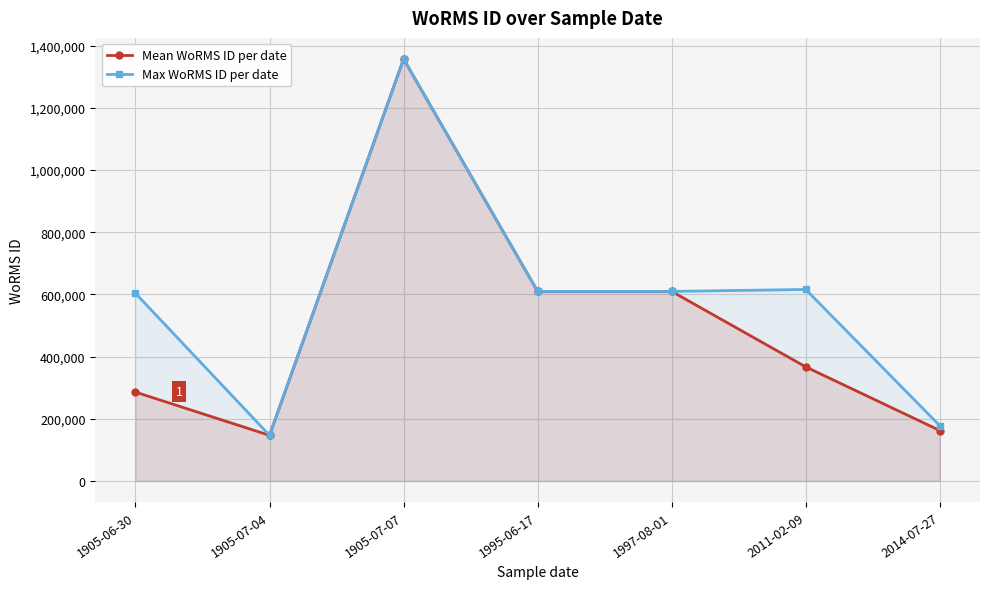

What is the difference between the Max WoRMS ID per date values at 1905-07-07 and 1995-06-17?

747435.0